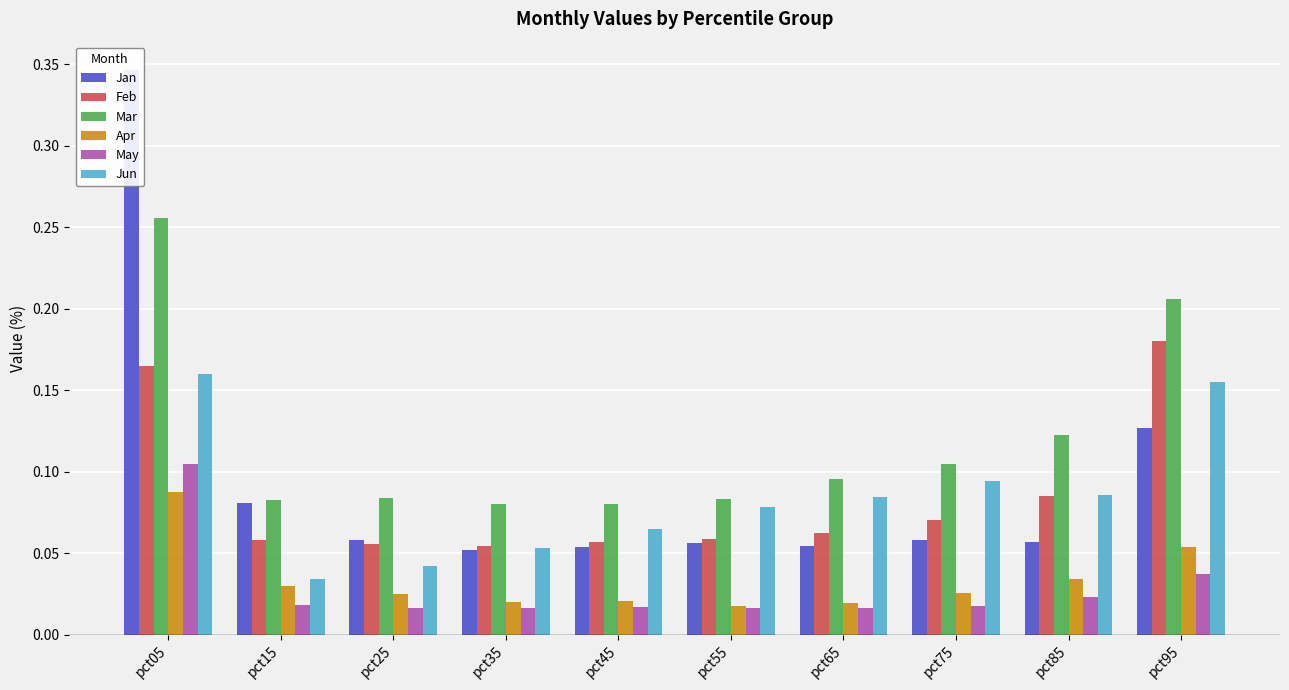

At which label is Apr closest to 0?

pct55